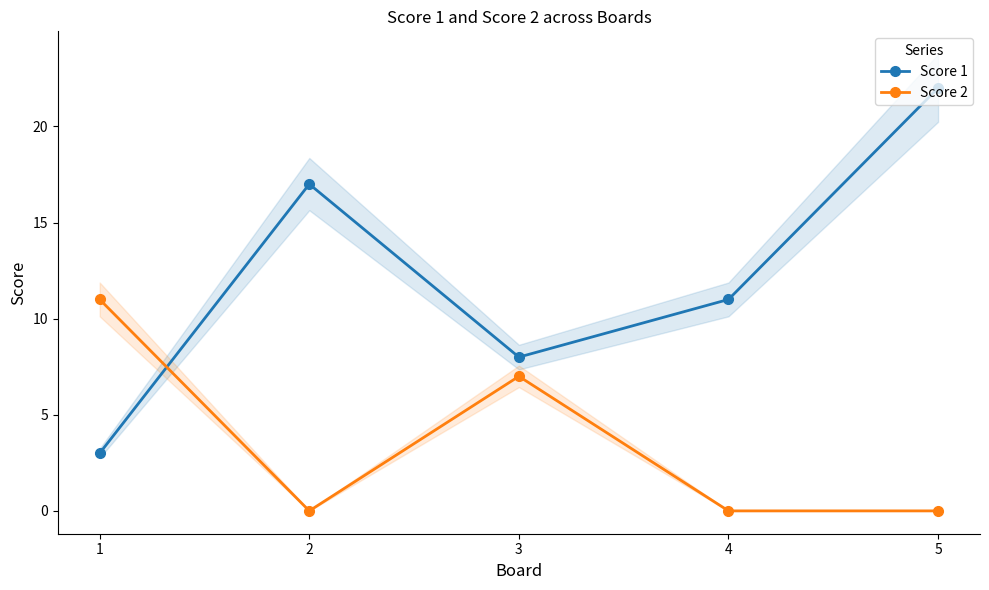

The Score 1 series shows 5 at 1. True or false?

False